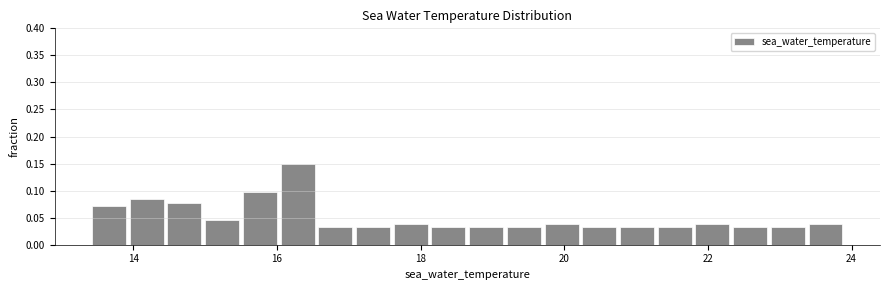

Around what value on the x-axis is the tallest bar? Give the approximate position of its centre, as read against the axis.

16.2